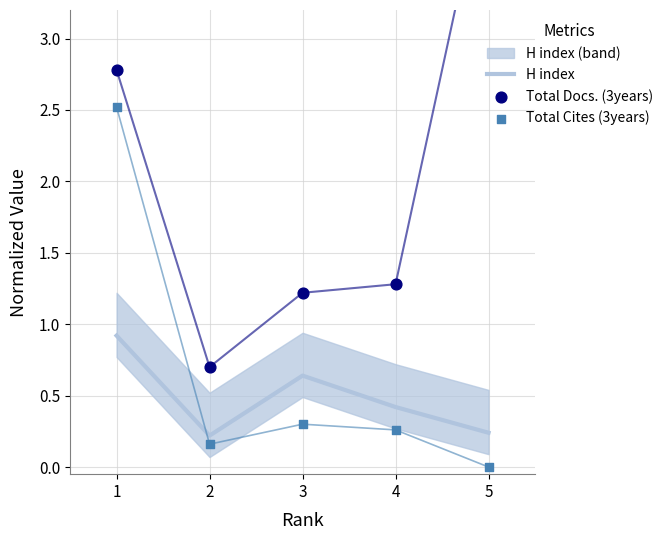

Which series has the largest total across all categories?

Total Docs. (3years)